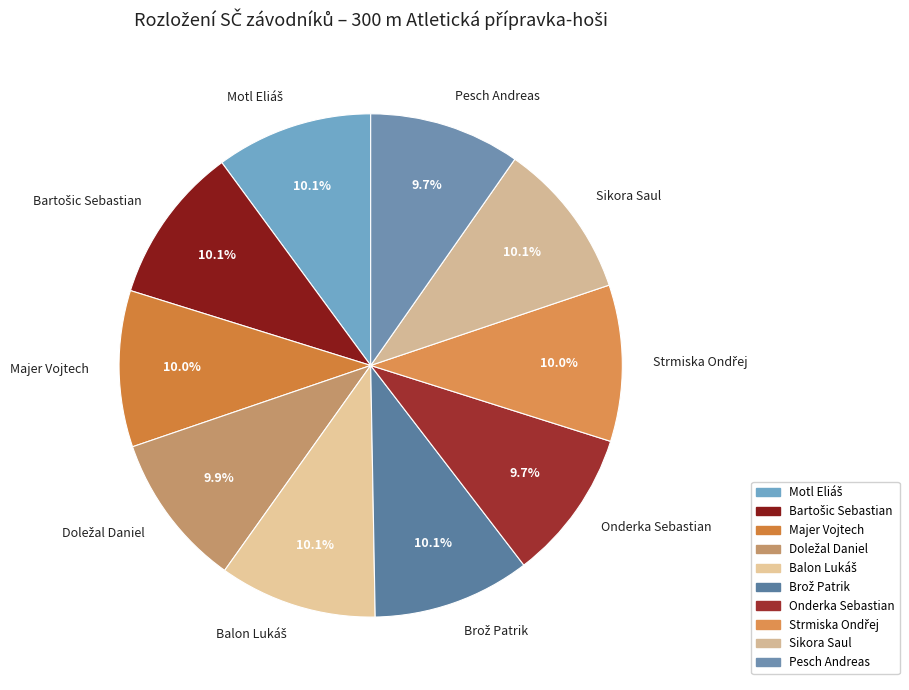

Does any single category account for the majority?

No